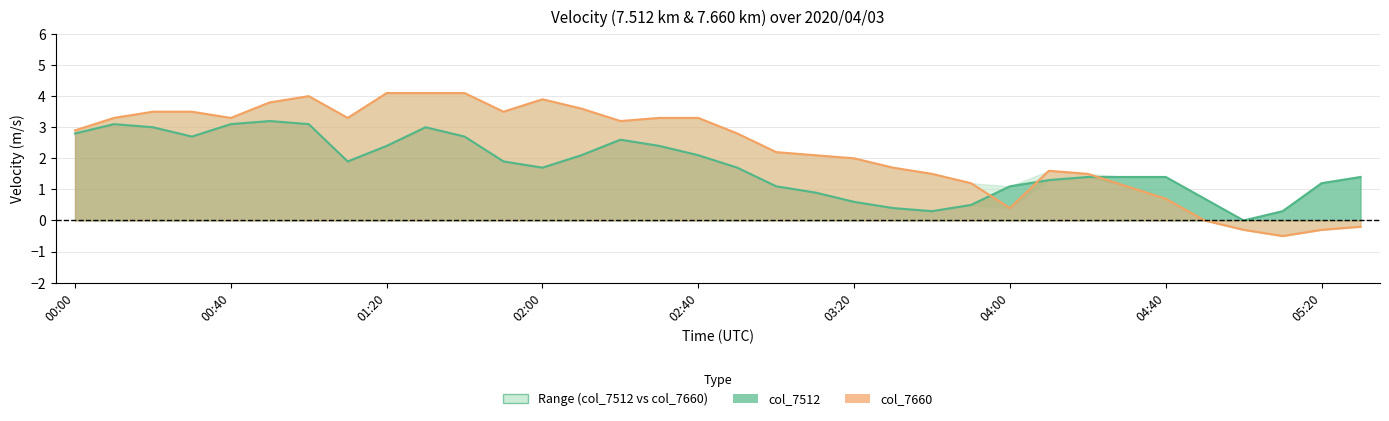

What is the total value across all series at 25?

2.9